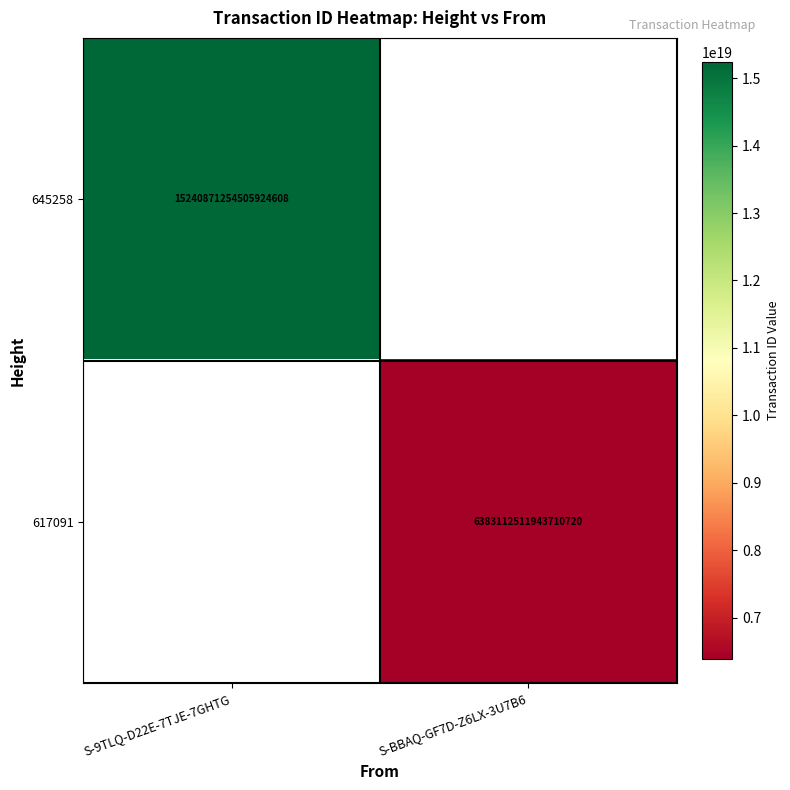

How many distinct data groups are displayed?

2